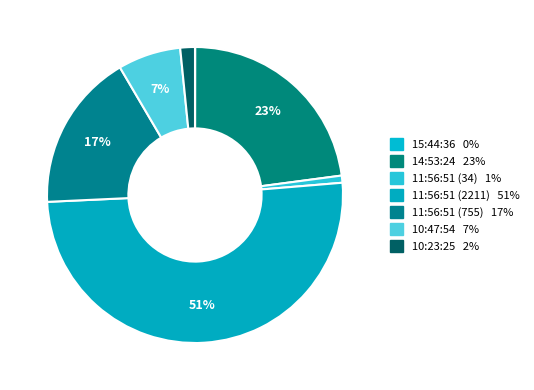

What is the change in value from 11:56:51 (755) to 10:47:54?

-455